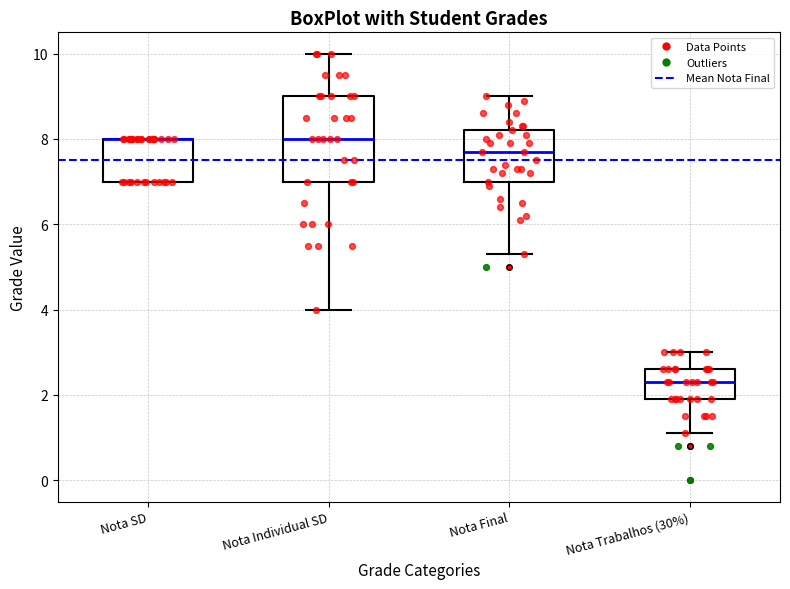

Which box is the tallest, from its lower edge to its upper edge?

Nota Individual SD